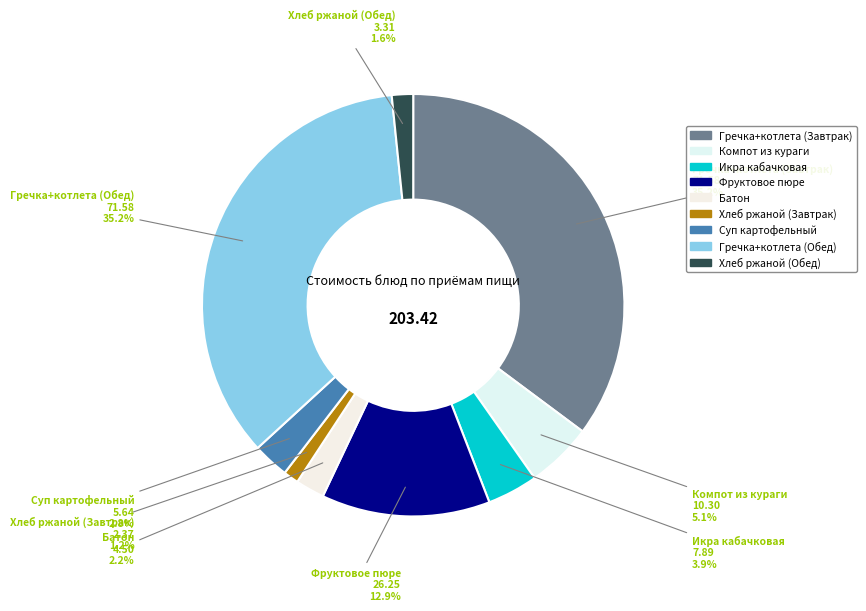

How many slices are in this pie chart?

9